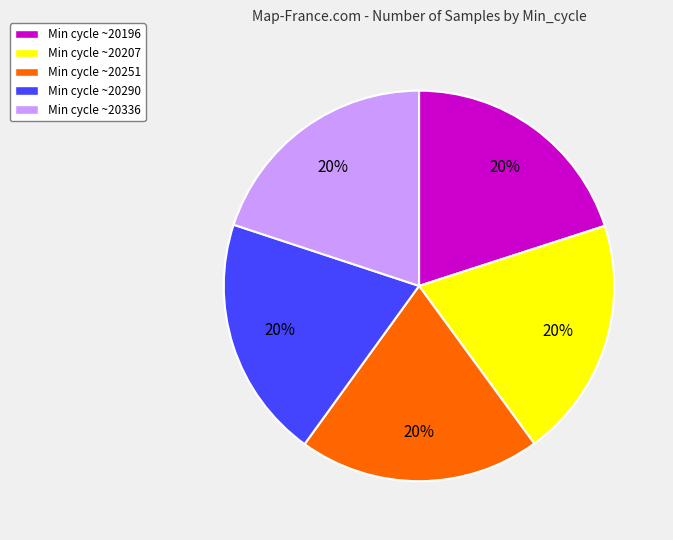

To the nearest percent, what is the average slice percentage?

20%